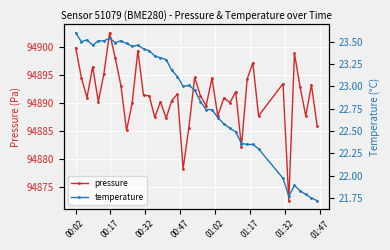

True or false: pressure has more than 2 interior local peaks.

True